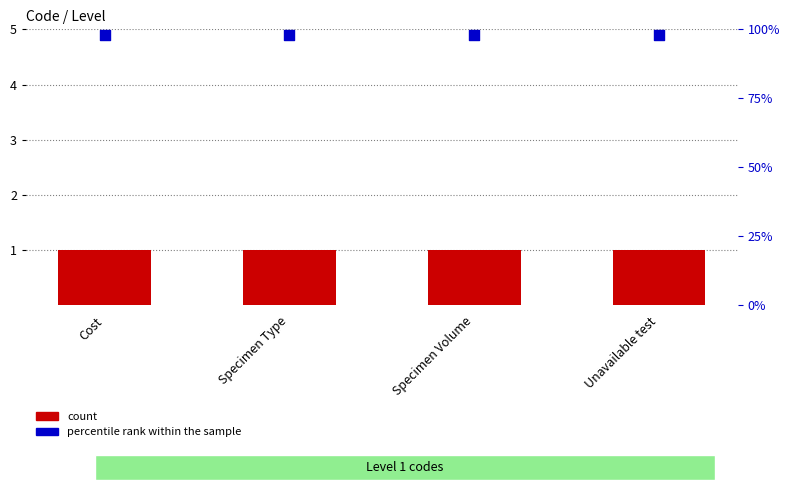

What are all the series names shown in the legend?

count, percentile rank within the sample